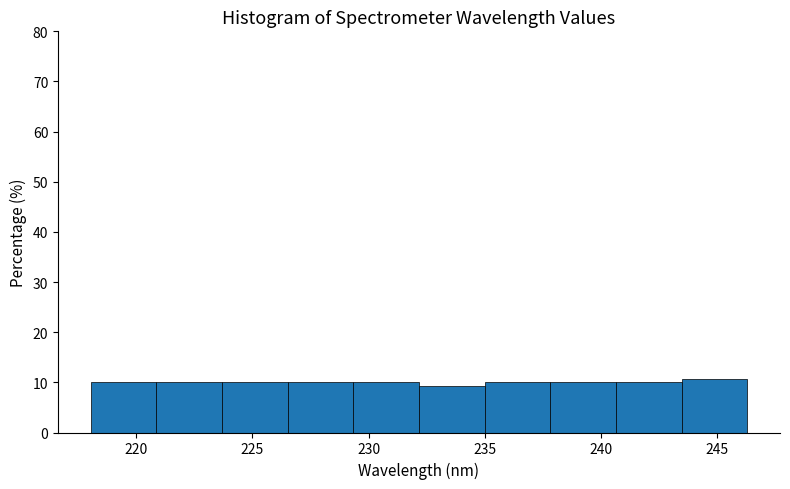

How tall is the bar that spans 232.0 to 235.0 on the x-axis? Neither the bar edges nor the heights are printed on the chart, so give them approximately, as read against the axes.

9